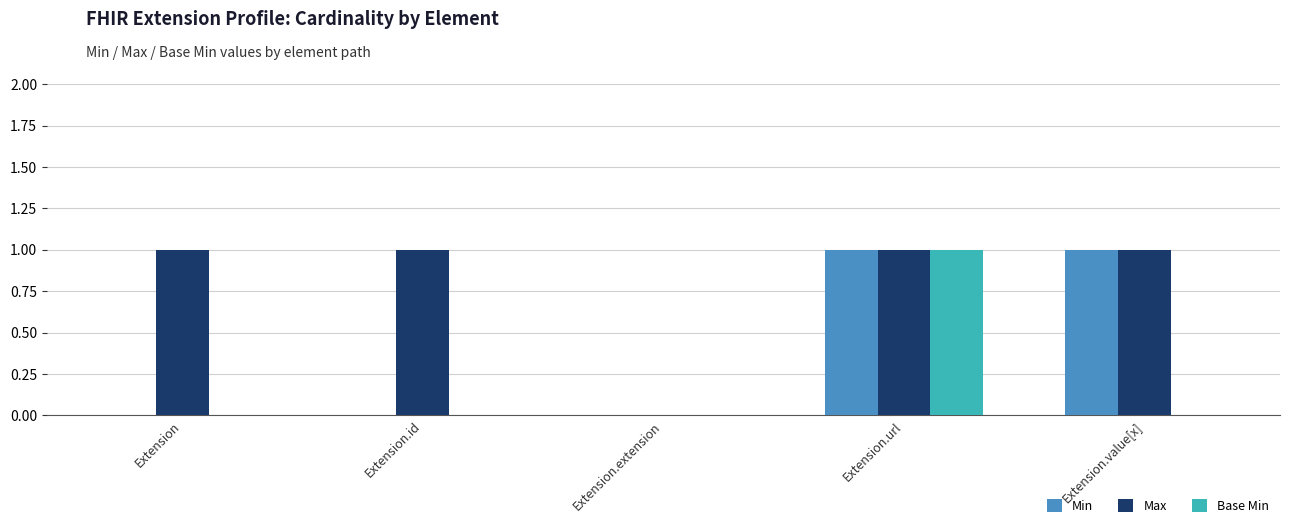

Is it true that Base Min equals 0 at Extension.id?

True